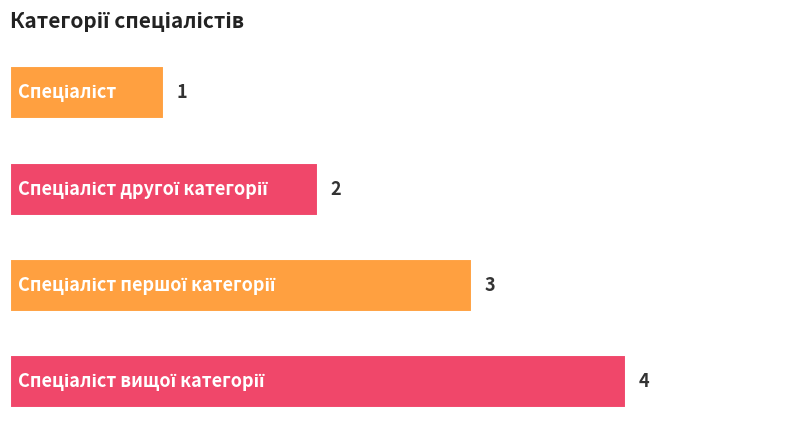

What is the smallest value displayed?

1